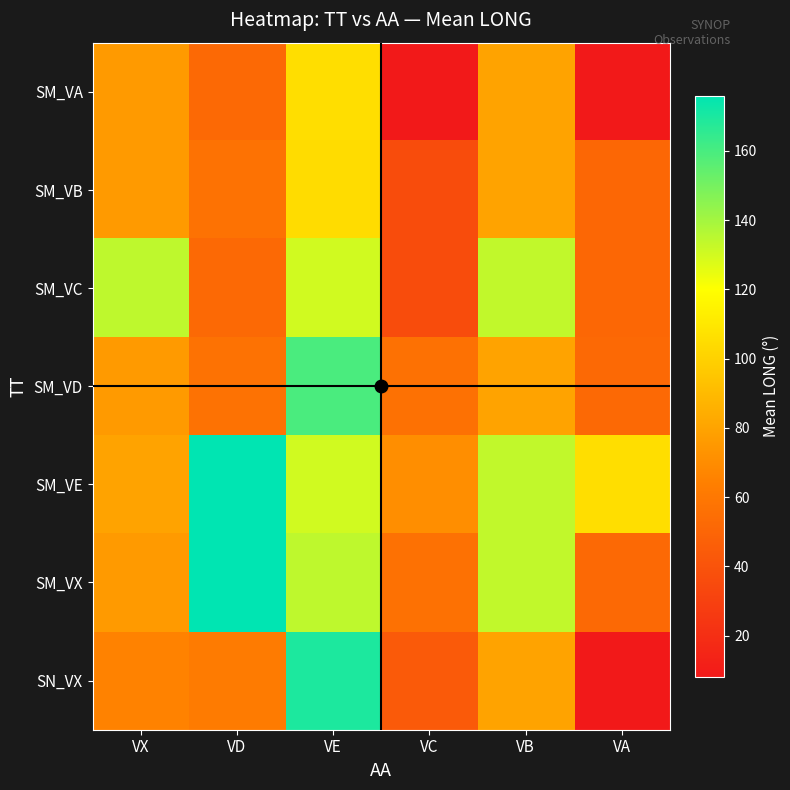

Reading right to left, extract all data points from this chart.

SM_VA: VA=8.1	VB=80.1	VC=8.1	VE=105.5	VD=52.3	VX=76.0
SM_VB: VA=51.3	VB=80.1	VC=36.2	VE=104.7	VD=57.0	VX=76.0
SM_VC: VA=51.3	VB=133.5	VC=36.2	VE=130.4	VD=52.3	VX=134.1
SM_VD: VA=52.3	VB=80.1	VC=56.6	VE=159.5	VD=57.0	VX=76.0
SM_VE: VA=105.5	VB=133.5	VC=70.9	VE=130.4	VD=176.0	VX=79.8
SM_VX: VA=52.3	VB=133.5	VC=56.6	VE=134.1	VD=176.0	VX=76.0
SN_VX: VA=8.2	VB=80.1	VC=43.6	VE=169.6	VD=61.6	VX=65.7